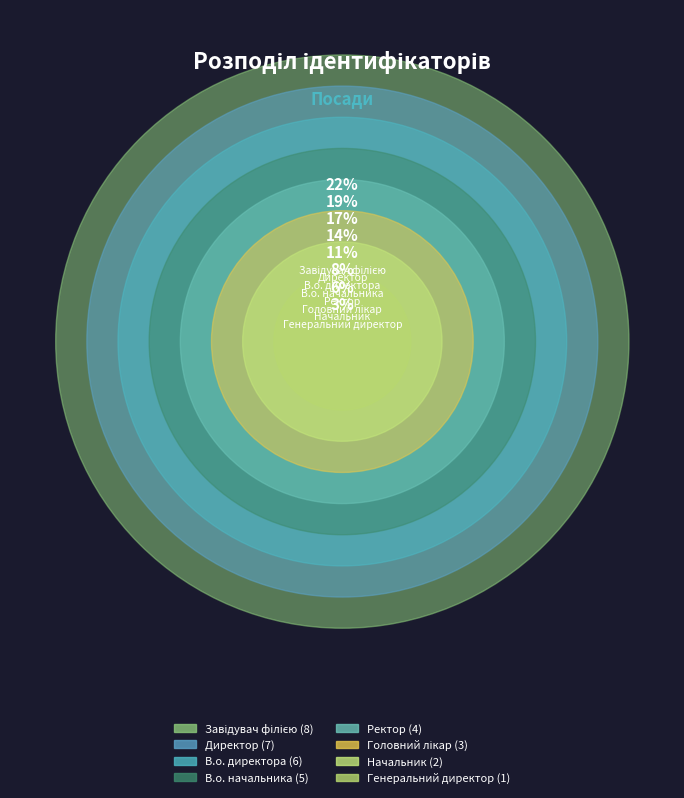

What is the total percentage of Генеральний директор and Начальник?

8.3%